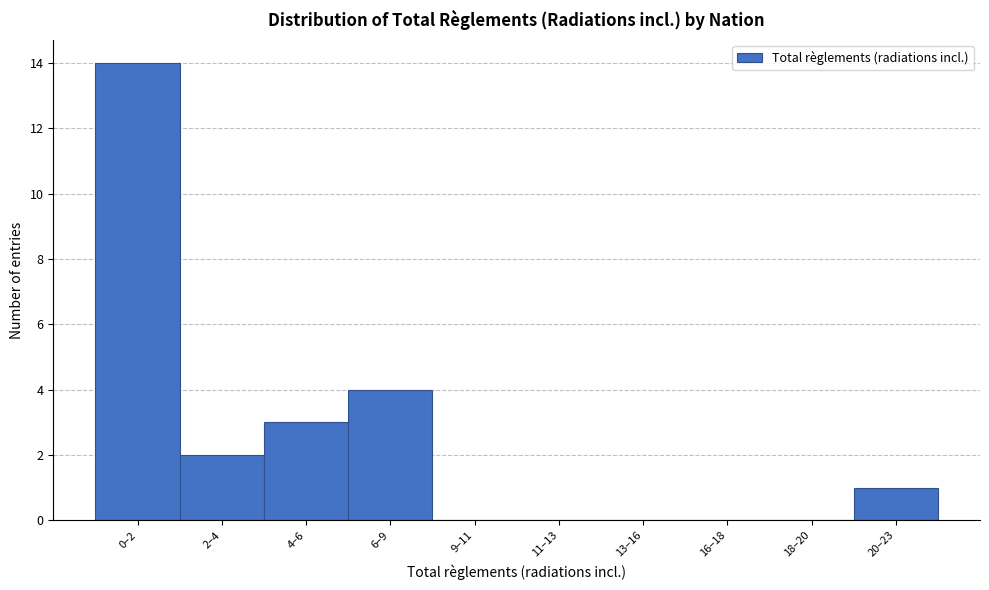

Reading left to right, list all the values displayed in this chart.

0–2=14	2–4=2	4–6=3	6–9=4	9–11=0	11–13=0	13–16=0	16–18=0	18–20=0	20–23=1